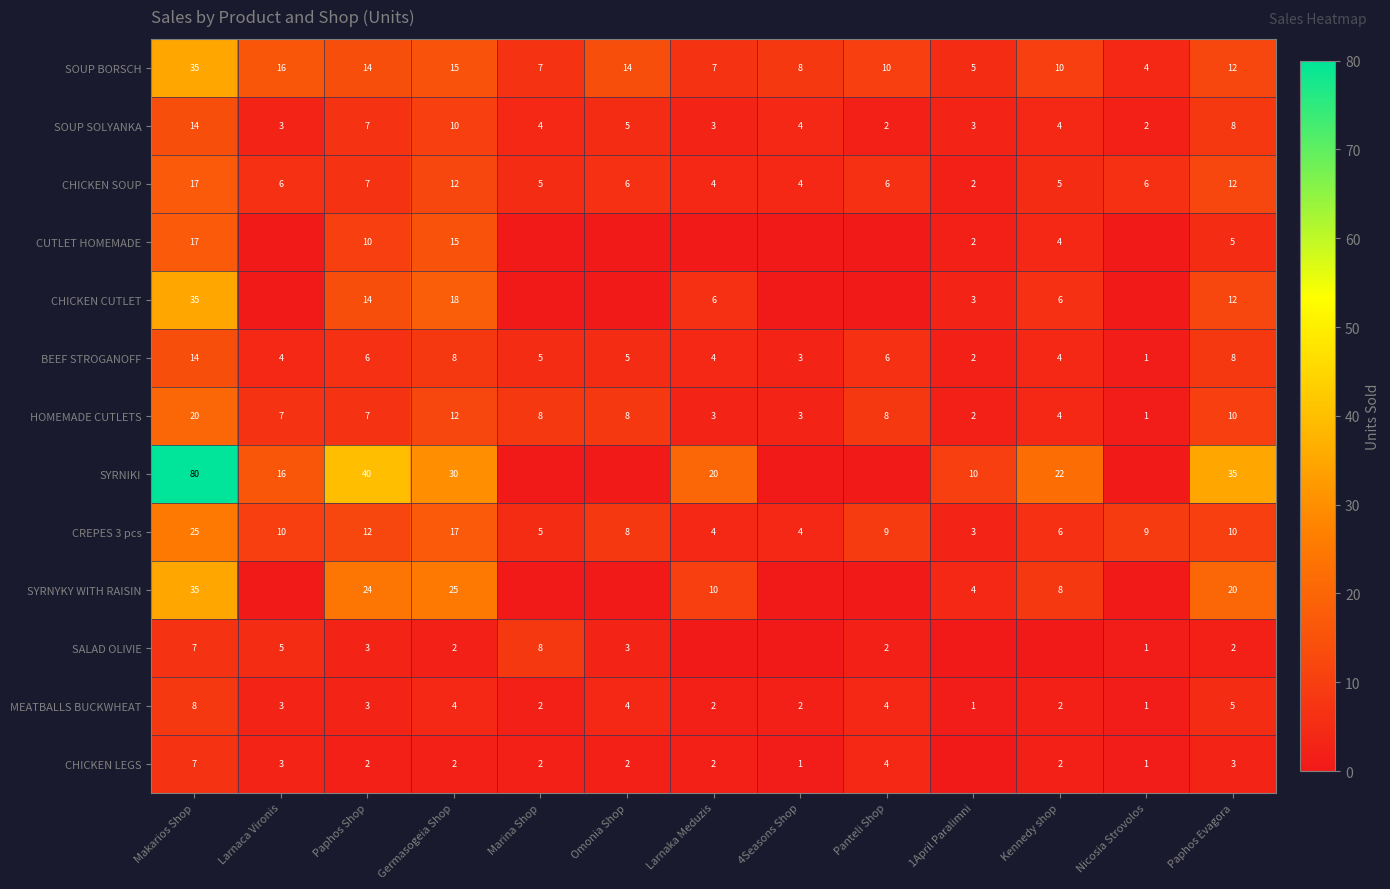

What is the difference between the CREPES 3 pcs values at Marina Shop and Larnaca Vironis?

5